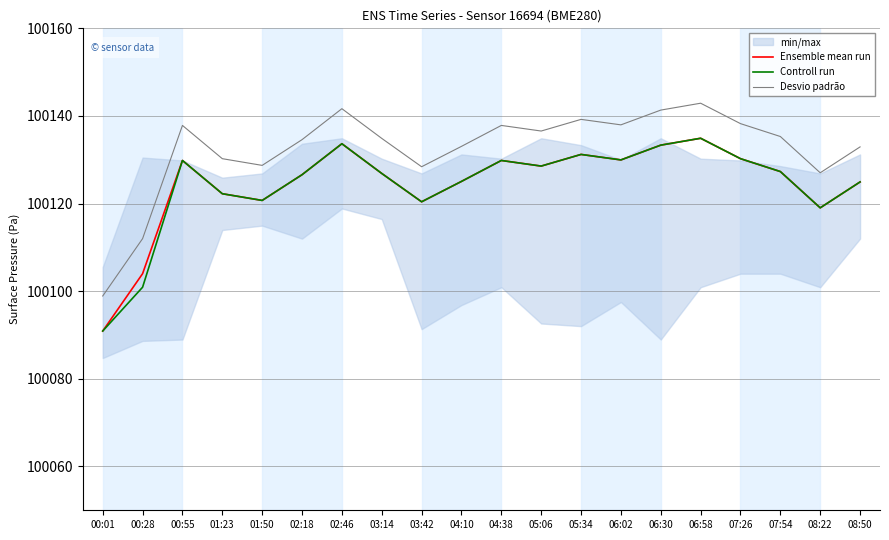

How many values in the Ensemble mean run series exceed 100127?

10